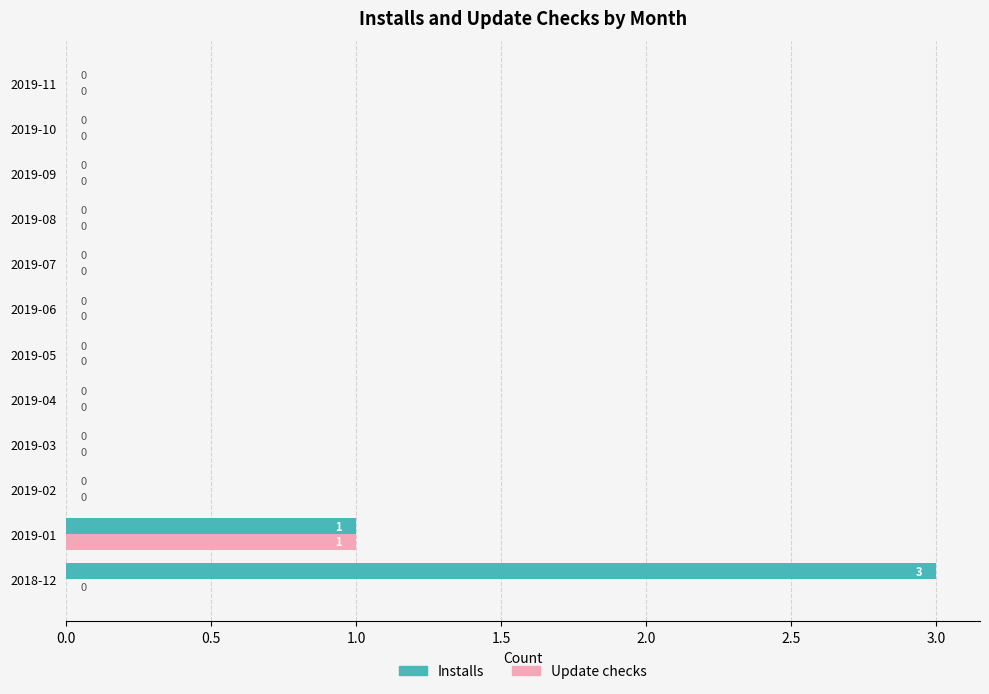

Which category has the highest value in the Update checks series?

2019-01